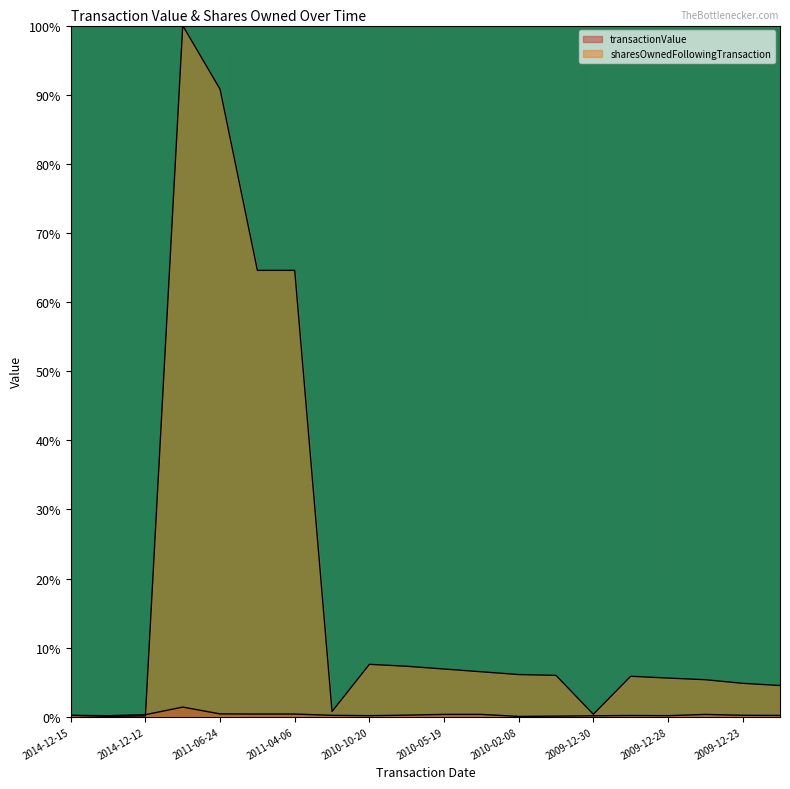

Rank the series at 2010-10-19 from highest to lowest value.

sharesOwnedFollowingTransaction, transactionValue